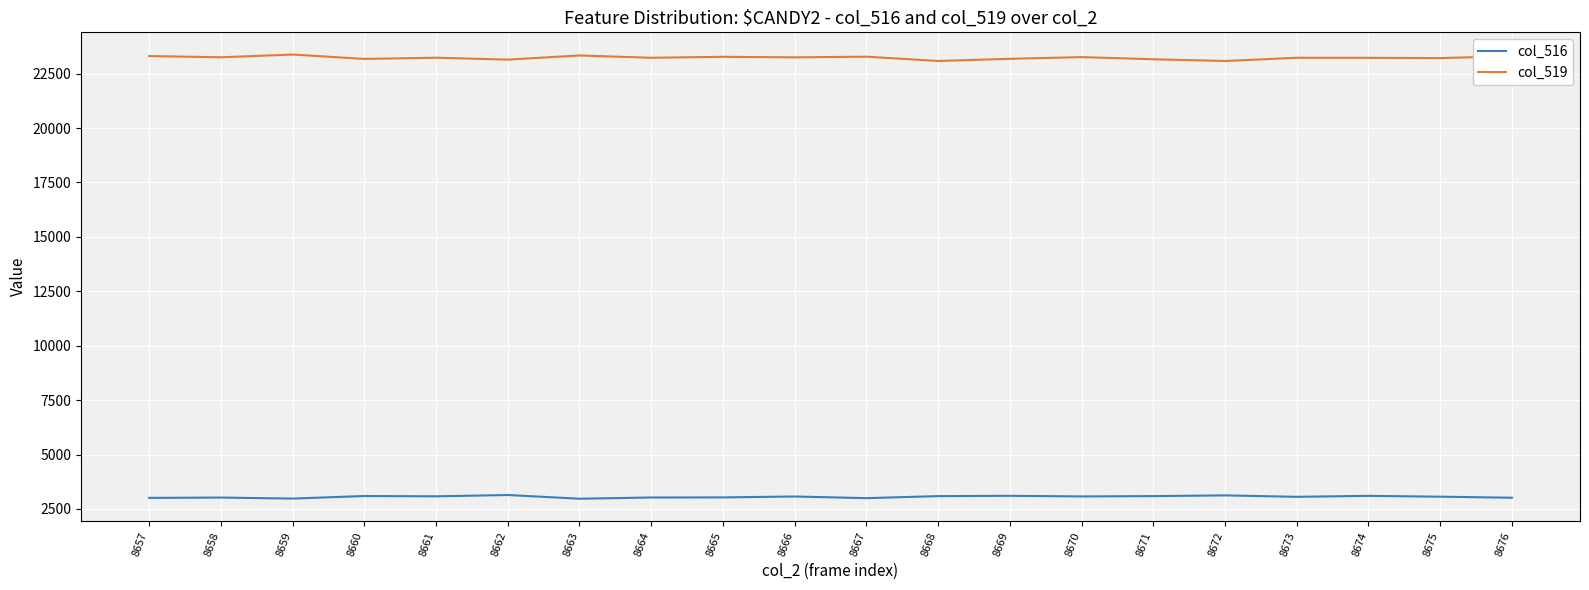

Does the chart display data point markers on the line(s)?

No